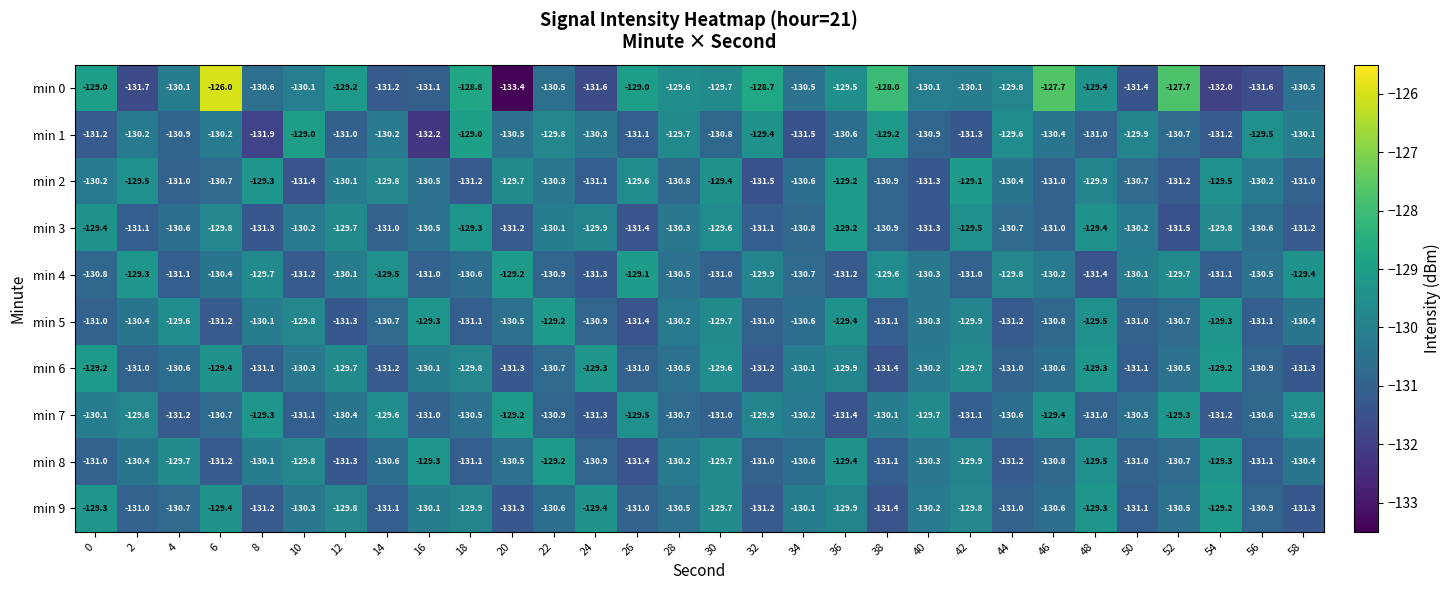

What is the spread (max minus min) of values at 36?

2.2